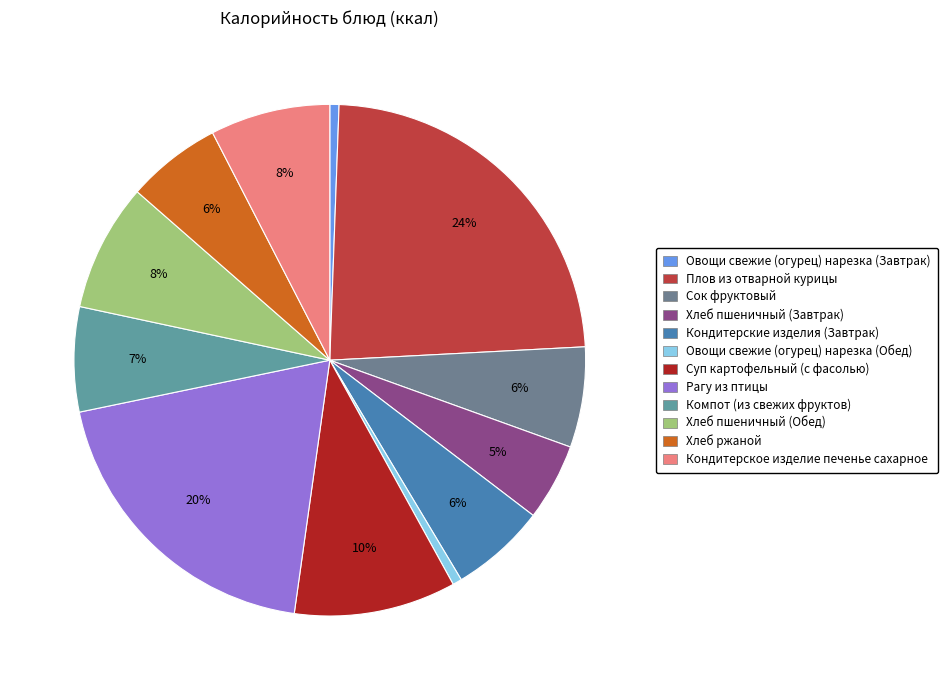

What percentage do Сок фруктовый and Хлеб пшеничный (Обед) together represent?

14.4%